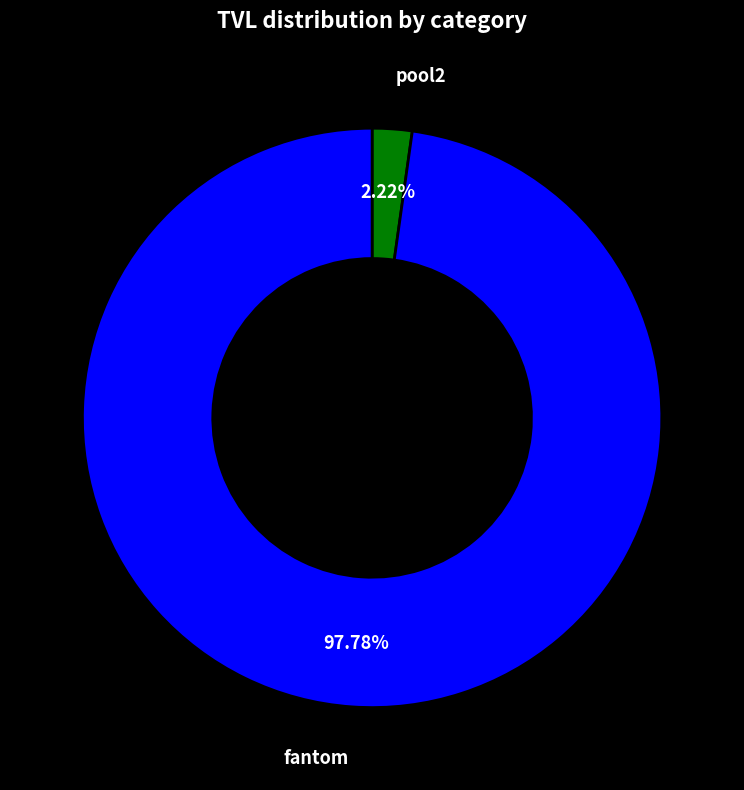

Which has a higher value, fantom or pool2?

fantom